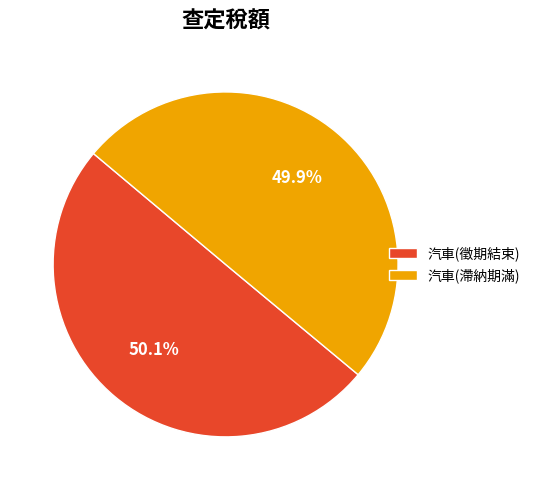

Count the number of slices in the pie.

2